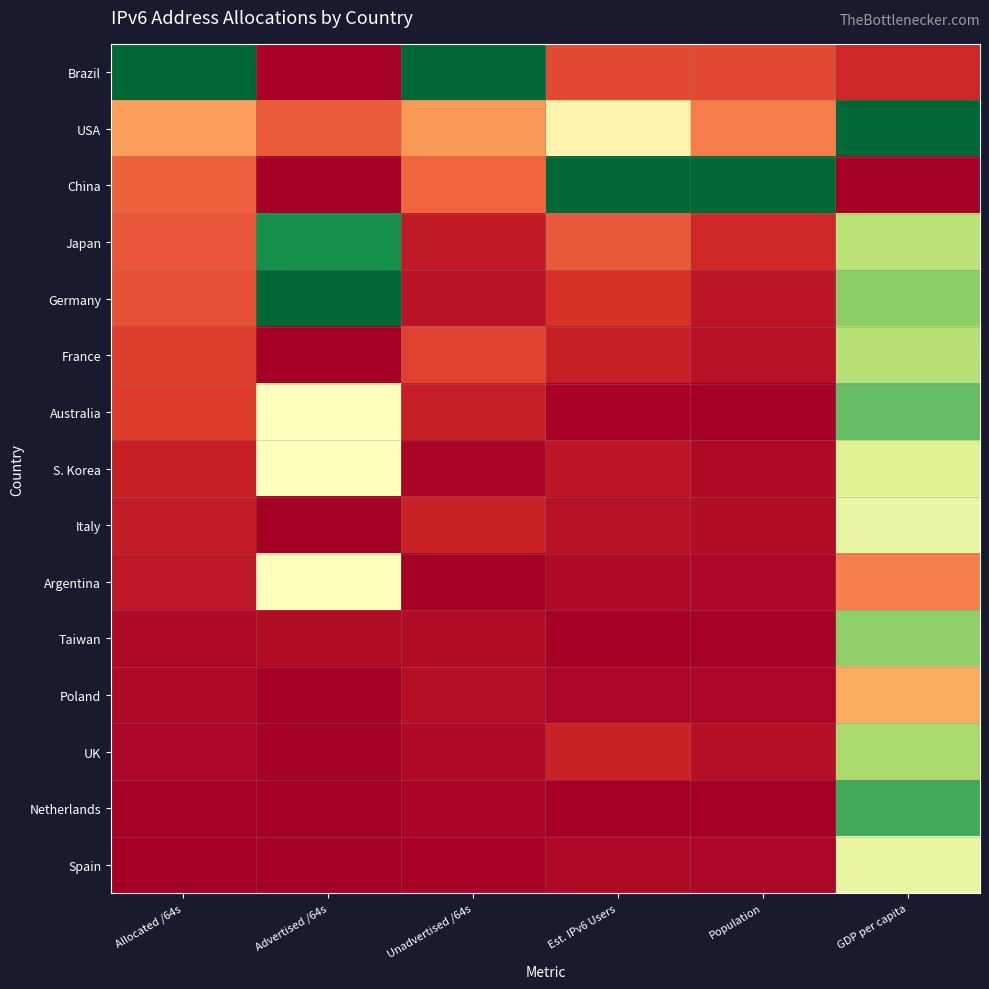

Reading left to right, transcribe all the data shown in this chart.

Brazil: Allocated /64s=1.0	Advertised /64s=0.0	Unadvertised /64s=1.0	Est. IPv6 Users=0.1	Population=0.1	GDP per capita=0.1
USA: Allocated /64s=0.3	Advertised /64s=0.2	Unadvertised /64s=0.3	Est. IPv6 Users=0.5	Population=0.2	GDP per capita=1.0
China: Allocated /64s=0.2	Advertised /64s=0.0	Unadvertised /64s=0.2	Est. IPv6 Users=1.0	Population=1.0	GDP per capita=0.0
Japan: Allocated /64s=0.2	Advertised /64s=0.9	Unadvertised /64s=0.1	Est. IPv6 Users=0.2	Population=0.1	GDP per capita=0.7
Germany: Allocated /64s=0.2	Advertised /64s=1.0	Unadvertised /64s=0.0	Est. IPv6 Users=0.1	Population=0.0	GDP per capita=0.7
France: Allocated /64s=0.1	Advertised /64s=0.0	Unadvertised /64s=0.1	Est. IPv6 Users=0.1	Population=0.0	GDP per capita=0.7
Australia: Allocated /64s=0.1	Advertised /64s=0.5	Unadvertised /64s=0.1	Est. IPv6 Users=0.0	Population=0.0	GDP per capita=0.8
S. Korea: Allocated /64s=0.1	Advertised /64s=0.5	Unadvertised /64s=0.0	Est. IPv6 Users=0.1	Population=0.0	GDP per capita=0.6
Italy: Allocated /64s=0.1	Advertised /64s=0.0	Unadvertised /64s=0.1	Est. IPv6 Users=0.0	Population=0.0	GDP per capita=0.6
Argentina: Allocated /64s=0.1	Advertised /64s=0.5	Unadvertised /64s=0.0	Est. IPv6 Users=0.0	Population=0.0	GDP per capita=0.2
Taiwan: Allocated /64s=0.0	Advertised /64s=0.0	Unadvertised /64s=0.0	Est. IPv6 Users=0.0	Population=0.0	GDP per capita=0.7
Poland: Allocated /64s=0.0	Advertised /64s=0.0	Unadvertised /64s=0.0	Est. IPv6 Users=0.0	Population=0.0	GDP per capita=0.3
UK: Allocated /64s=0.0	Advertised /64s=0.0	Unadvertised /64s=0.0	Est. IPv6 Users=0.1	Population=0.0	GDP per capita=0.7
Netherlands: Allocated /64s=0.0	Advertised /64s=0.0	Unadvertised /64s=0.0	Est. IPv6 Users=0.0	Population=0.0	GDP per capita=0.8
Spain: Allocated /64s=0.0	Advertised /64s=0.0	Unadvertised /64s=0.0	Est. IPv6 Users=0.0	Population=0.0	GDP per capita=0.6